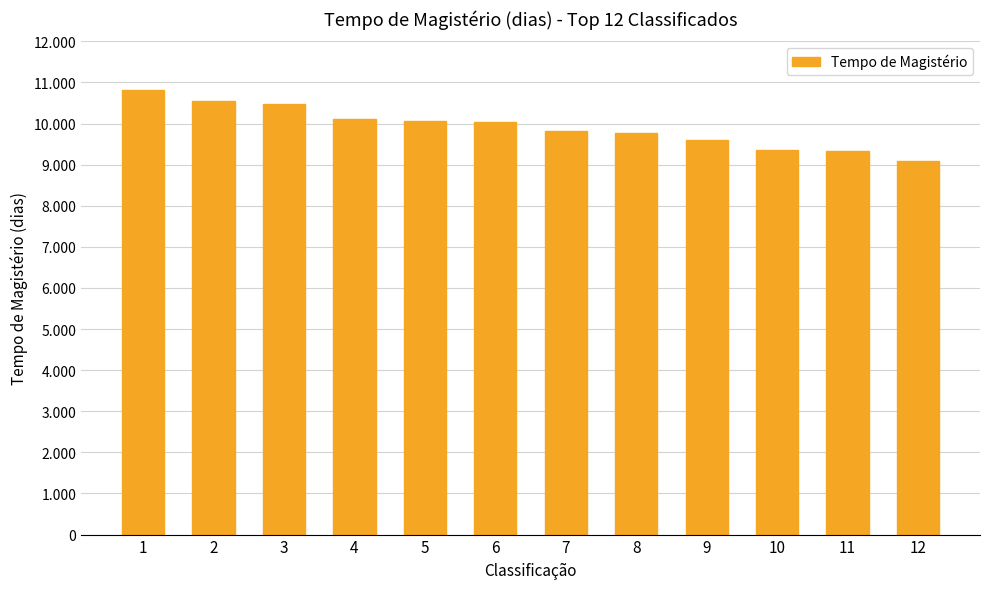

Reading left to right, transcribe all the data shown in this chart.

10806	10552	10486	10102	10067	10041	9807	9778	9597	9368	9341	9088